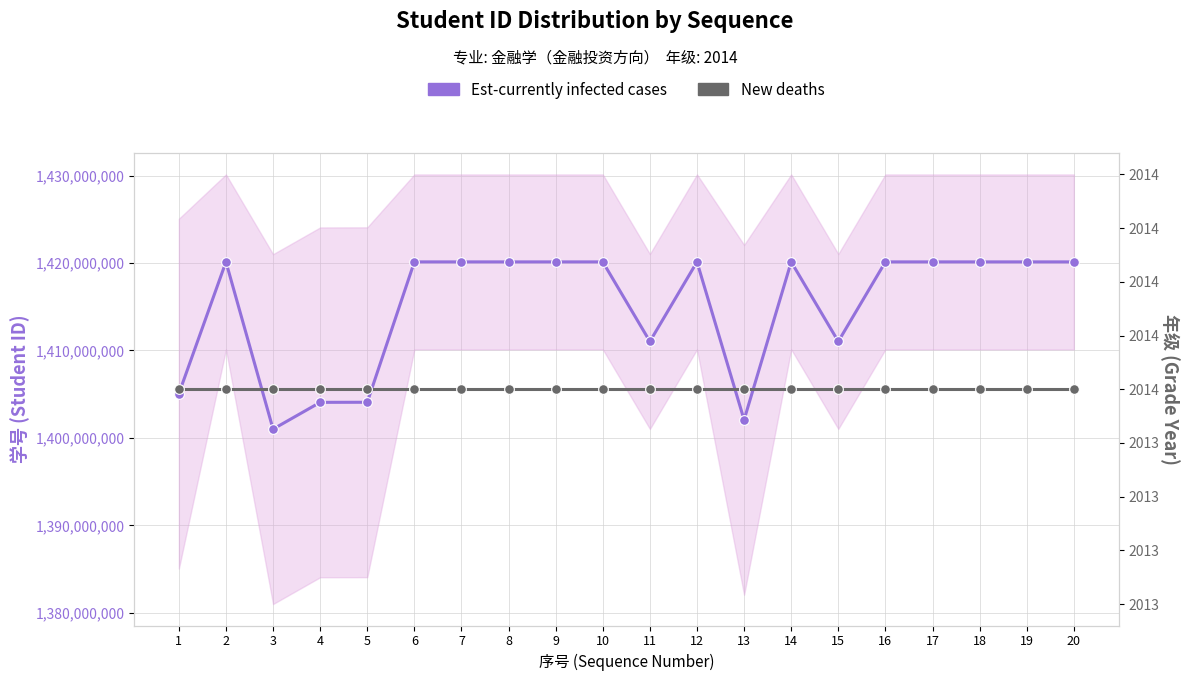

What is the average value of the Est-currently infected cases series?

1415002054